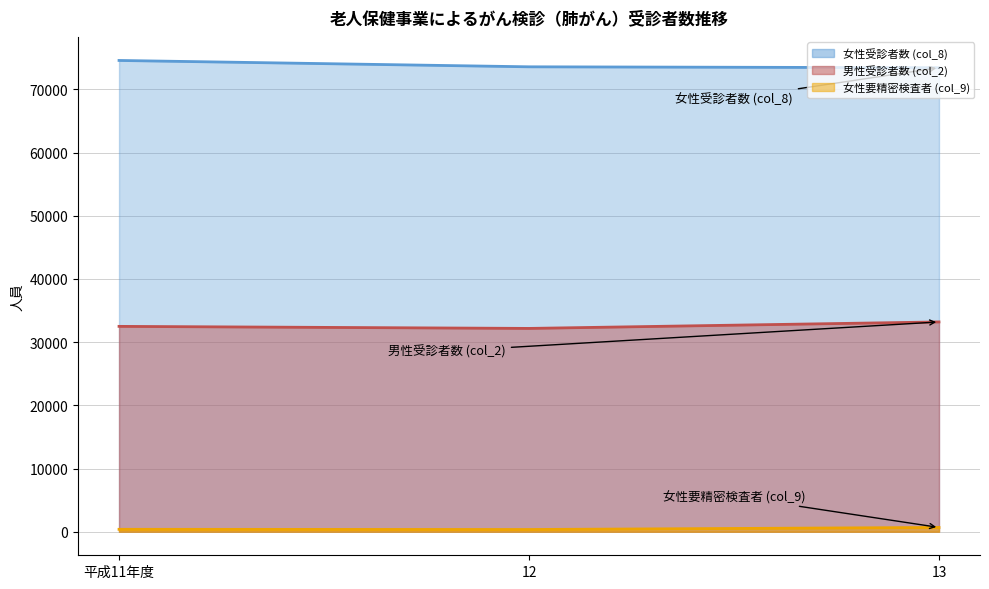

At 12, list the series in order from smallest to largest.

女性要精密検査者 (col_9), 男性受診者数 (col_2), 女性受診者数 (col_8)